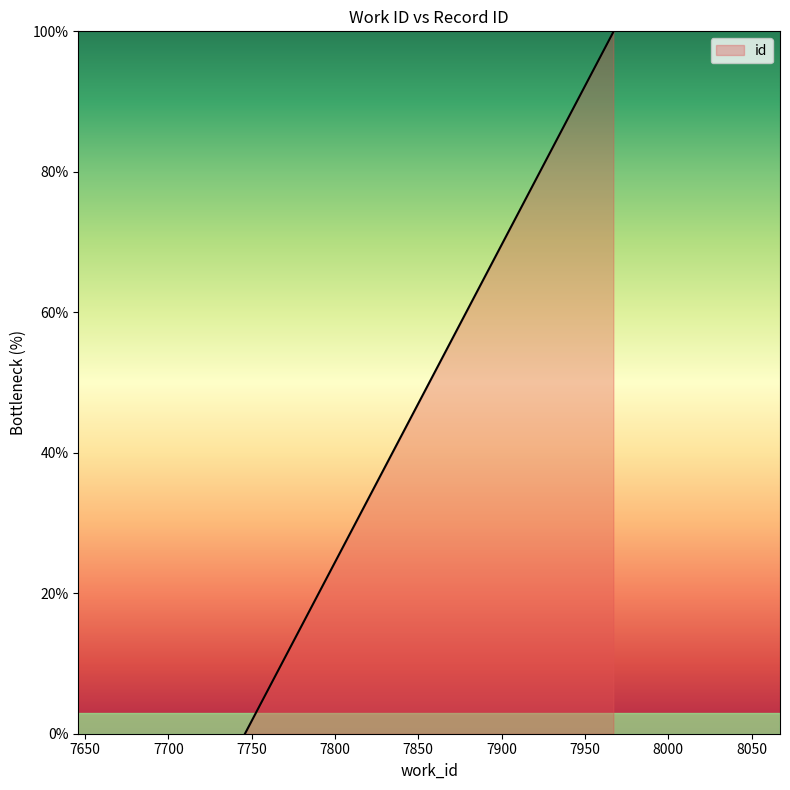

How many values are above zero?

2